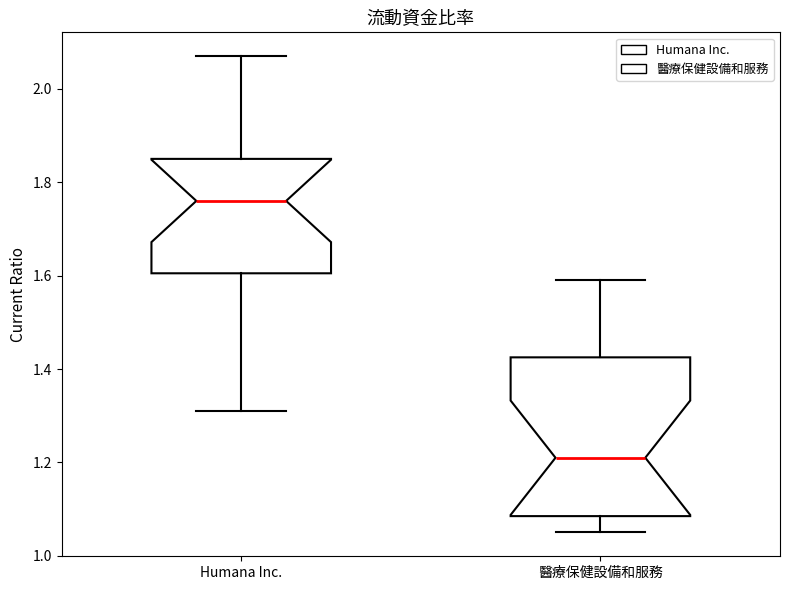

Where does the lower whisker of the box for Humana Inc. end on the y-axis? The values are not printed on the chart, so give them approximately, as read against the axis.

1.32